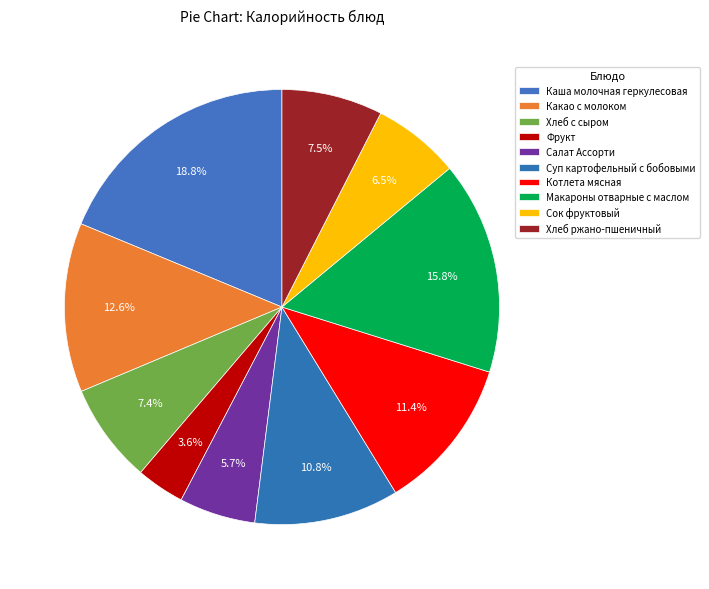

Does Фрукт account for over 50% of the chart?

No